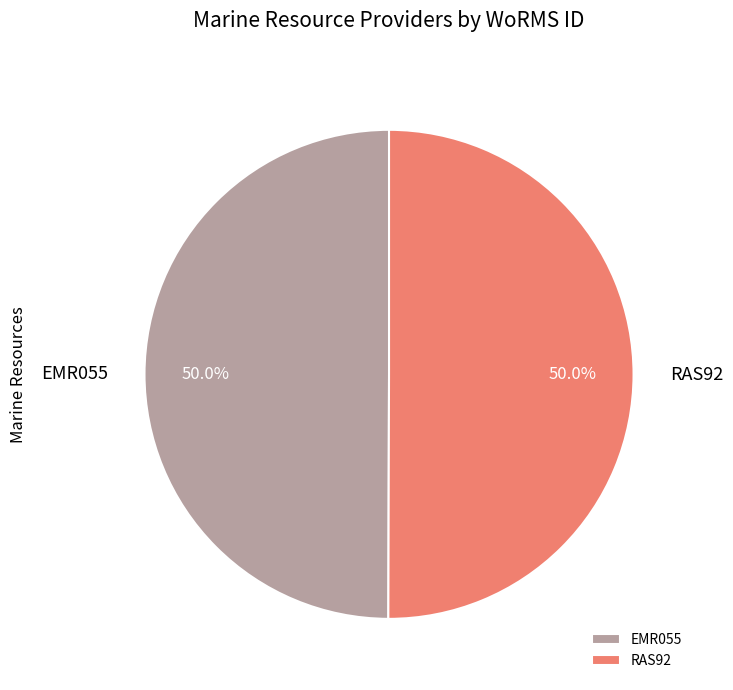

Approximately how many times larger is the value at RAS92 compared to EMR055?

1.0